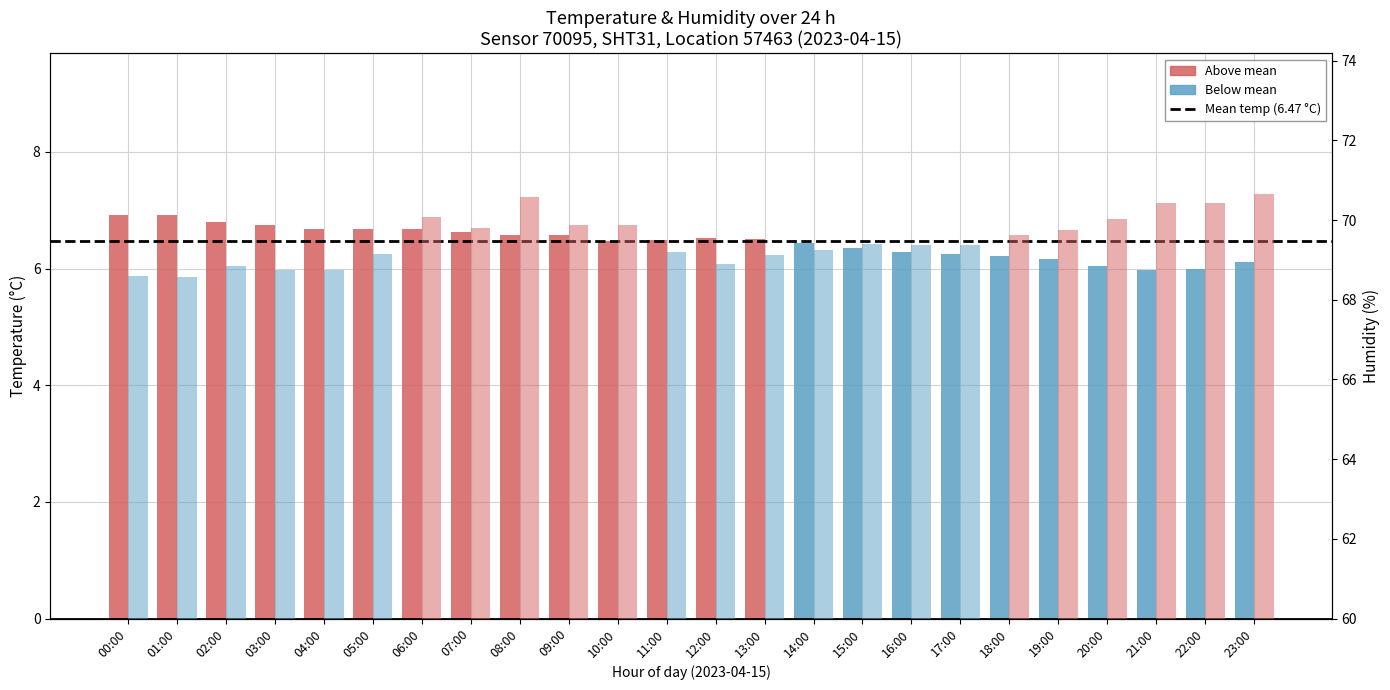

Is it true that temperature equals 2.3 at 20:00?

False